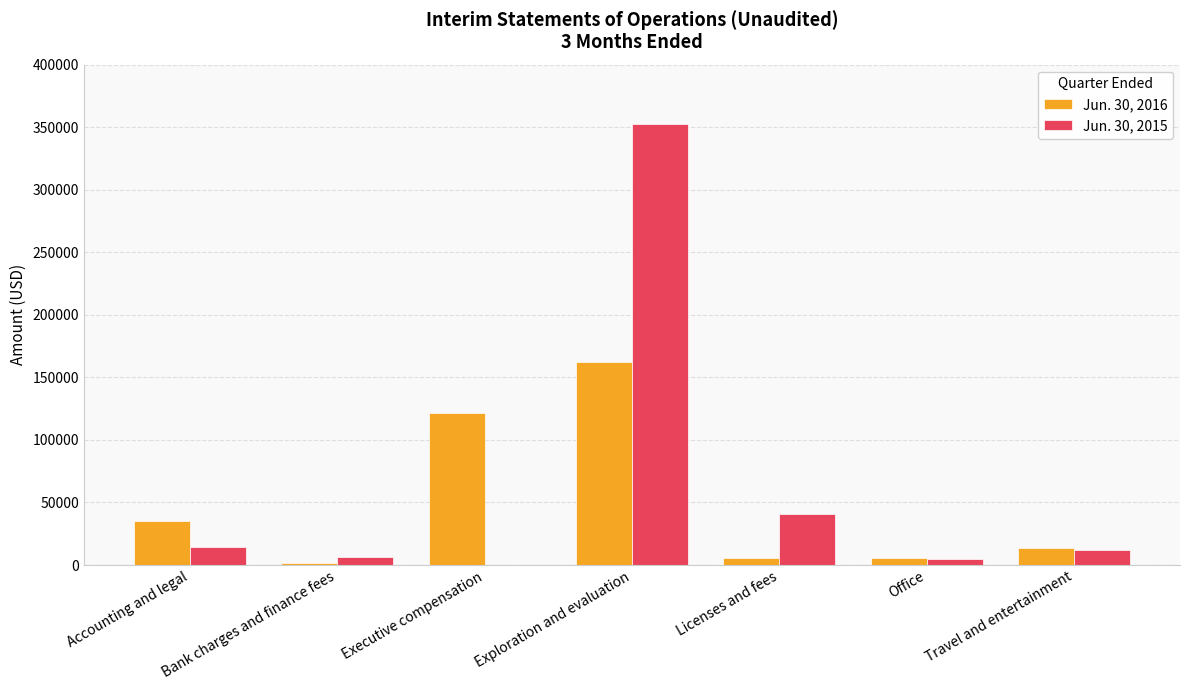

How many categories are shown in the chart?

7